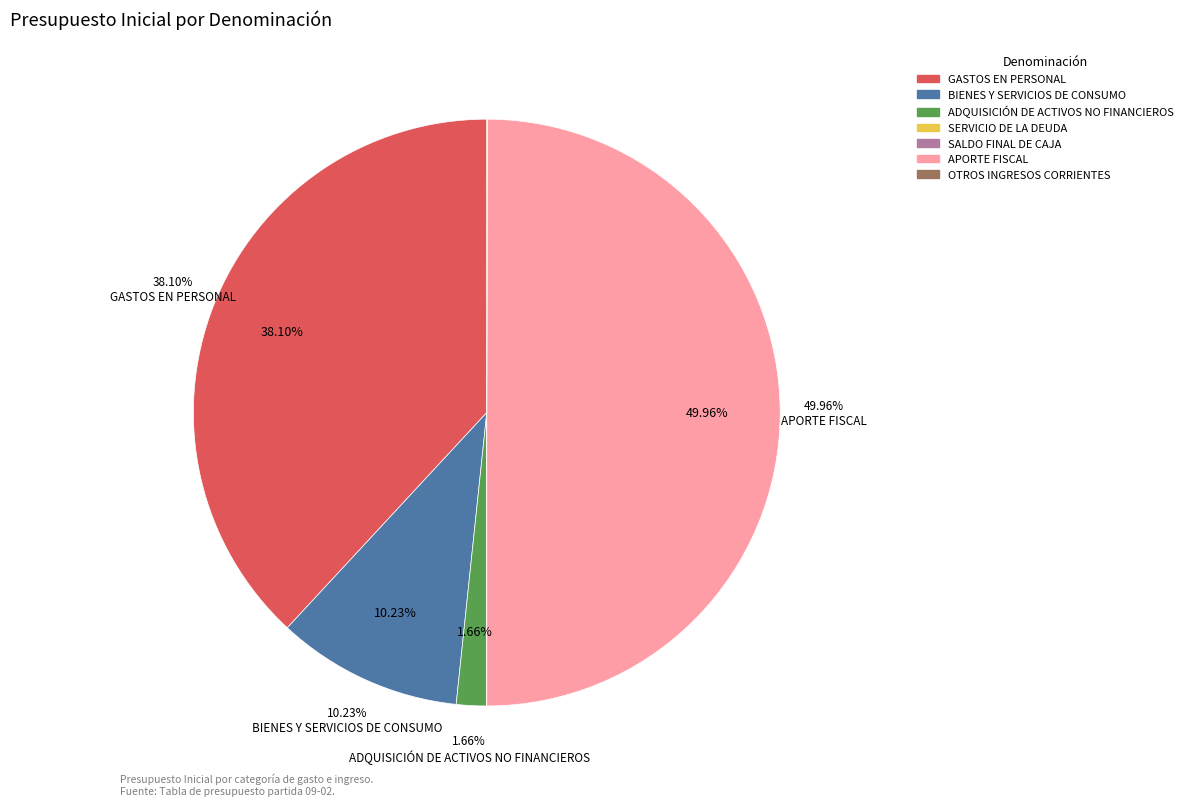

To the nearest percent, what percentage of the pie is BIENES Y SERVICIOS DE CONSUMO?

10%